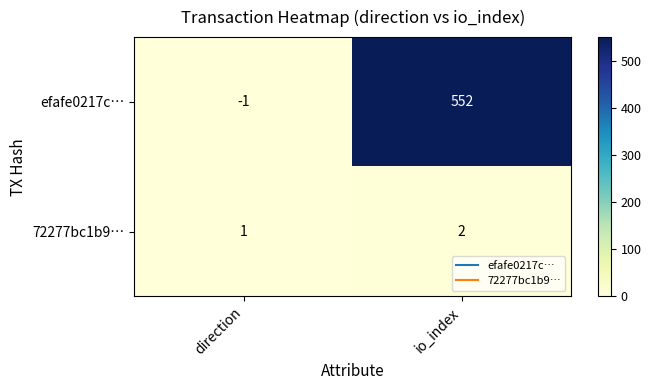

How many distinct data groups are displayed?

2